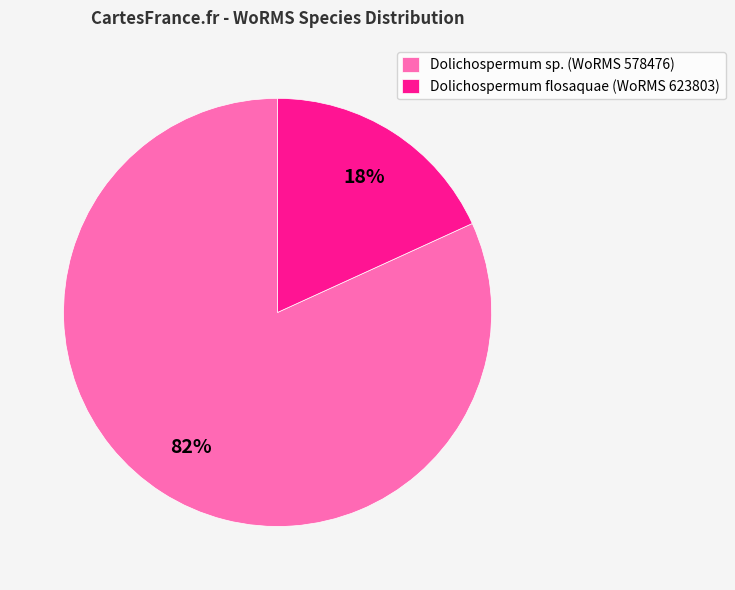

What percentage is the Dolichospermum sp. (WoRMS 578476) slice, to the nearest percent?

82%